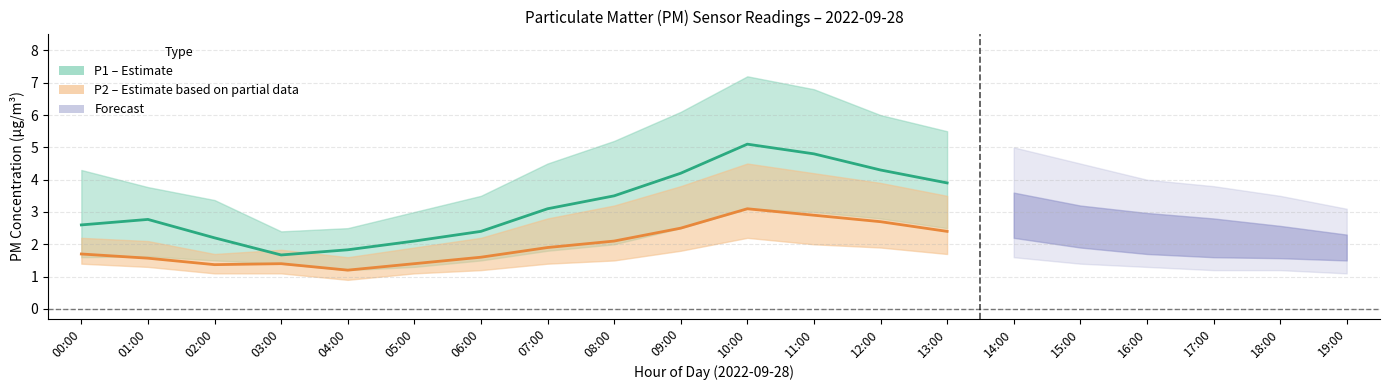

Reading left to right, extract all data points from this chart.

P1: 2.6	2.8	2.2	1.7	1.8	2.1	2.4	3.1	3.5	4.2	5.1	4.8	4.3	3.9	3.6	3.2	3.0	2.8	2.6	2.3
P1_upper: 4.3	3.8	3.4	2.4	2.5	3.0	3.5	4.5	5.2	6.1	7.2	6.8	6.0	5.5	5.0	4.5	4.0	3.8	3.5	3.1
P1_lower: 1.6	1.6	1.5	1.4	1.2	1.3	1.5	1.8	2.0	2.5	3.1	3.0	2.8	2.5	2.2	2.0	2.0	1.8	1.7	1.6
P2: 1.7	1.6	1.4	1.4	1.2	1.4	1.6	1.9	2.1	2.5	3.1	2.9	2.7	2.4	2.2	1.9	1.7	1.6	1.6	1.5
P2_upper: 2.2	2.1	1.7	1.8	1.6	1.9	2.2	2.8	3.2	3.8	4.5	4.2	3.9	3.5	3.1	2.7	2.4	2.2	2.0	1.8
P2_lower: 1.4	1.3	1.1	1.1	0.9	1.1	1.2	1.4	1.5	1.8	2.2	2.0	1.9	1.7	1.6	1.4	1.3	1.2	1.2	1.1